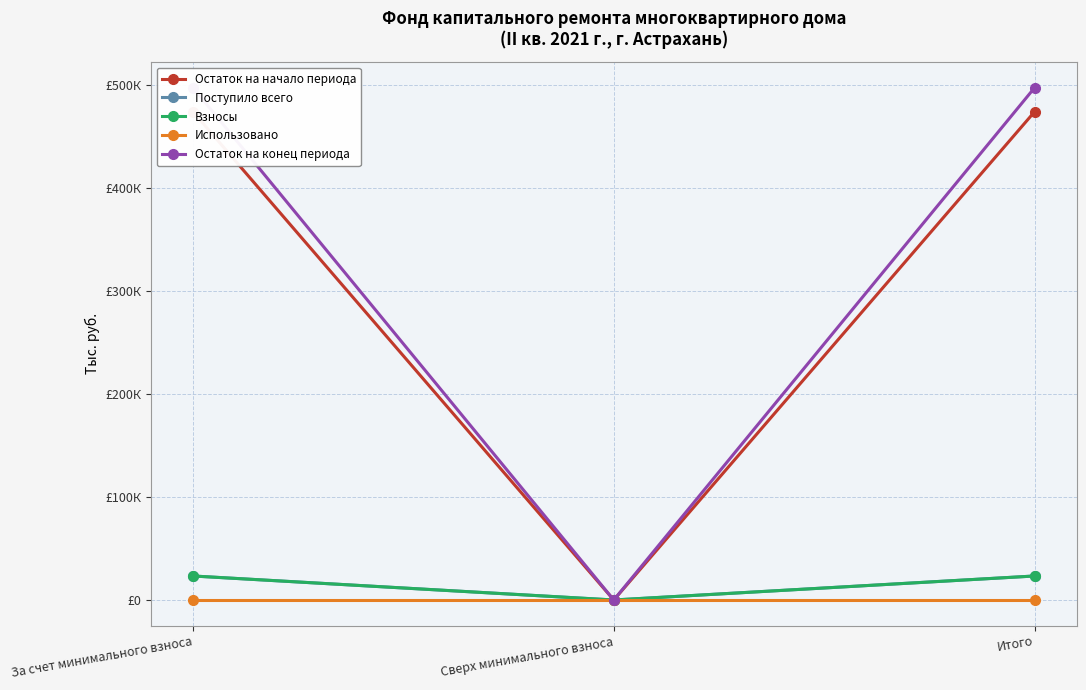

What is the maximum value for Остаток на конец периода?

497.7